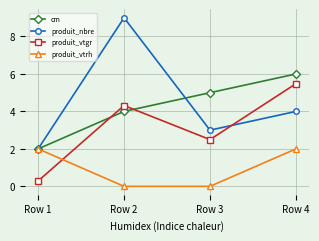

Where do produit_vtgr and produit_vtrh first cross each other?

Row 1 and Row 2